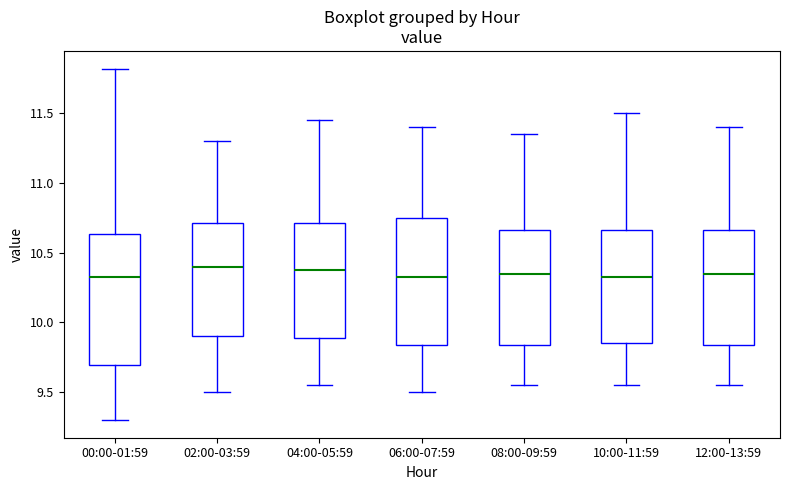

Where is the upper edge of the box for 00:00-01:59 on the y-axis? The values are not printed on the chart, so give them approximately, as read against the axis.

10.65